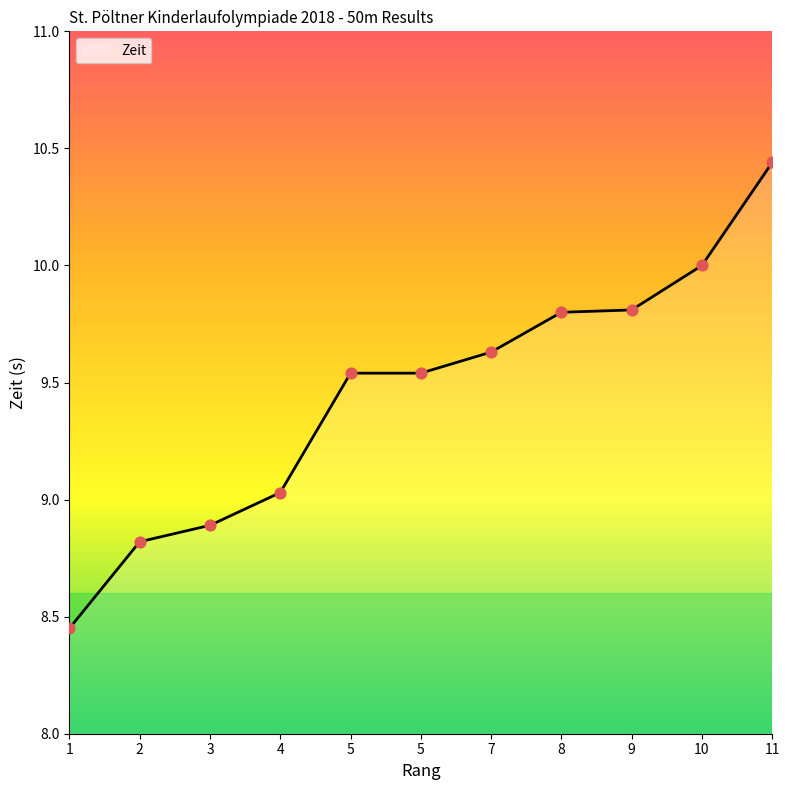

Which has a higher value, 5 or 7?

7